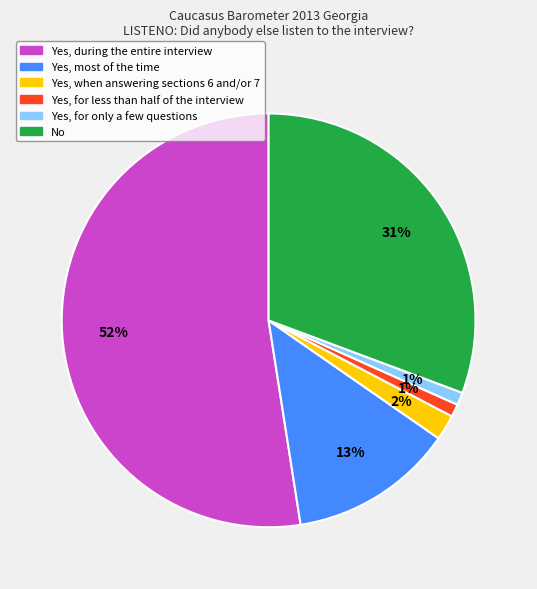

To the nearest percent, what portion does Yes, for only a few questions represent?

1%